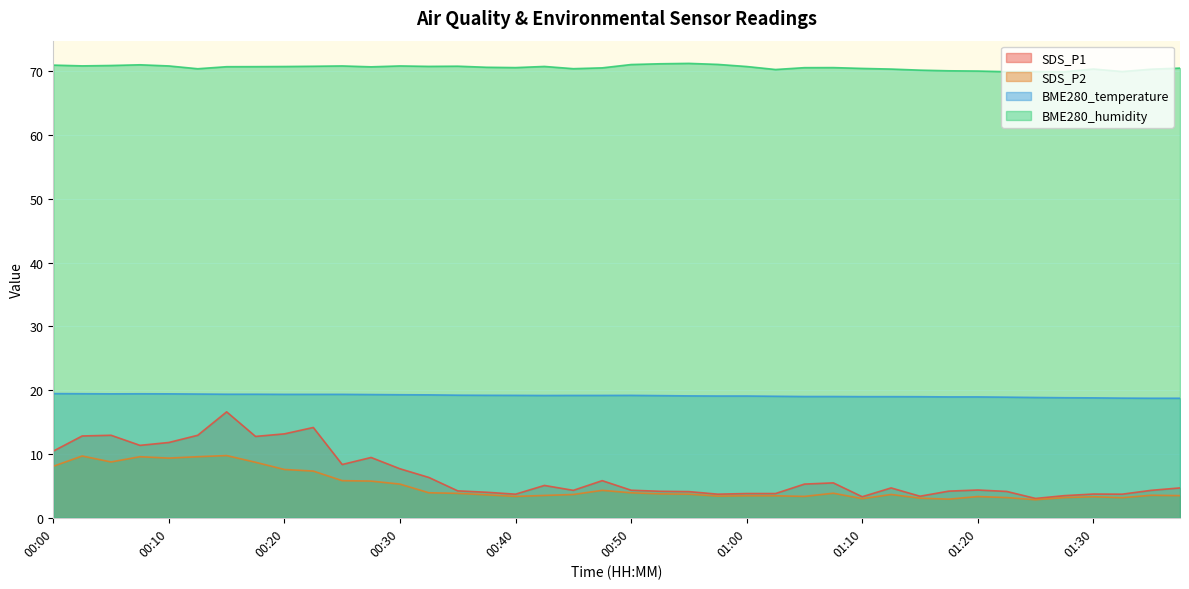

List the labels in order of BME280_humidity value, largest first.

00:55, 00:52, 00:57, 00:50, 00:07, 00:00, 00:05, 00:02, 00:10, 00:25, 00:30, 00:35, 00:22, 00:32, 00:42, 00:20, 01:00, 00:17, 00:15, 00:27, 00:37, 00:40, 01:08, 01:05, 00:47, 01:38, 01:10, 00:45, 00:12, 01:30, 01:13, 01:35, 01:02, 01:15, 01:18, 01:20, 01:25, 01:33, 01:23, 01:28